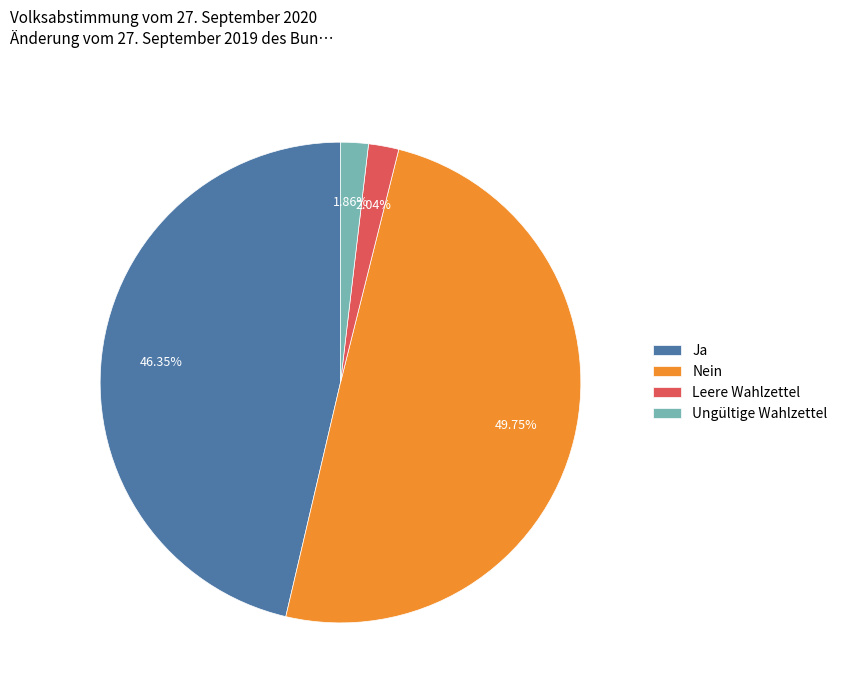

To the nearest percent, what is the difference between the Ungültige Wahlzettel and Ja slice percentages?

44%